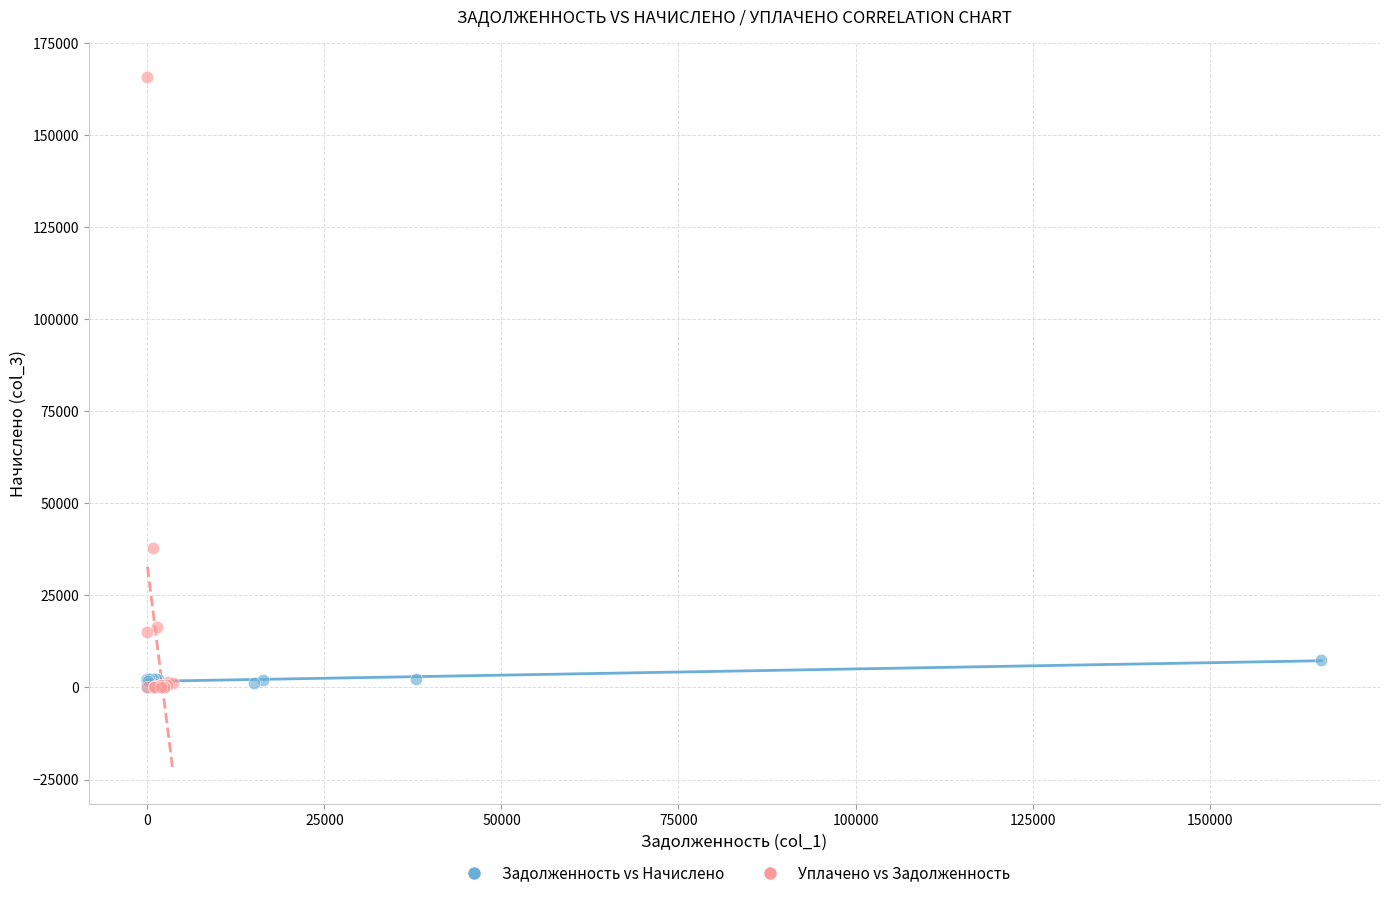

Which series contains the highest Y value?

Уплачено vs Задолженность